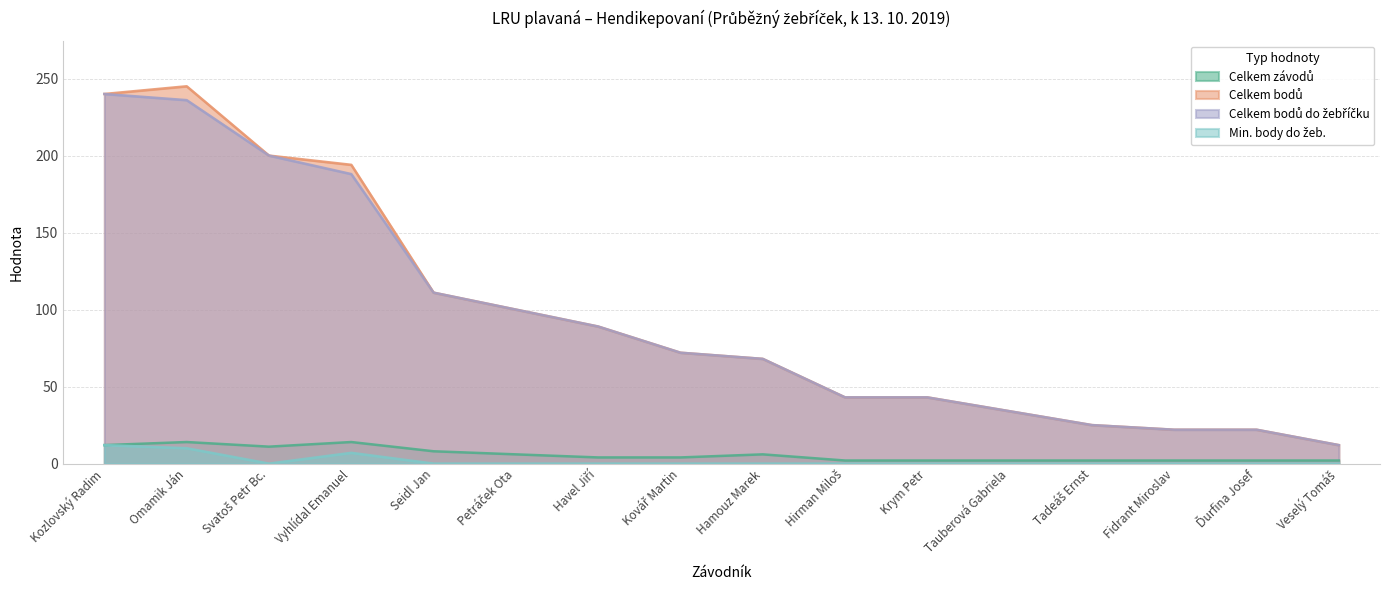

Which series has the largest total across all categories?

Celkem bodů